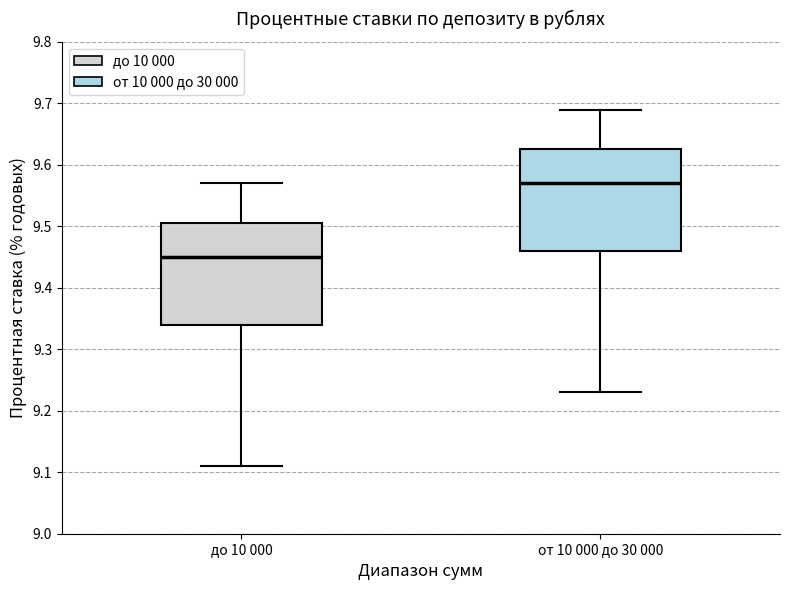

Reading left to right, read every box against the y-axis: the position of its median line, the range the box covers, and the ends of its whiskers. The values are not printed on the chart, so give them approximately, as read against the axis.

до 10 000: median 9.45, box 9.34 to 9.51, whiskers 9.11 to 9.57
от 10 000 до 30 000: median 9.57, box 9.46 to 9.63, whiskers 9.23 to 9.69